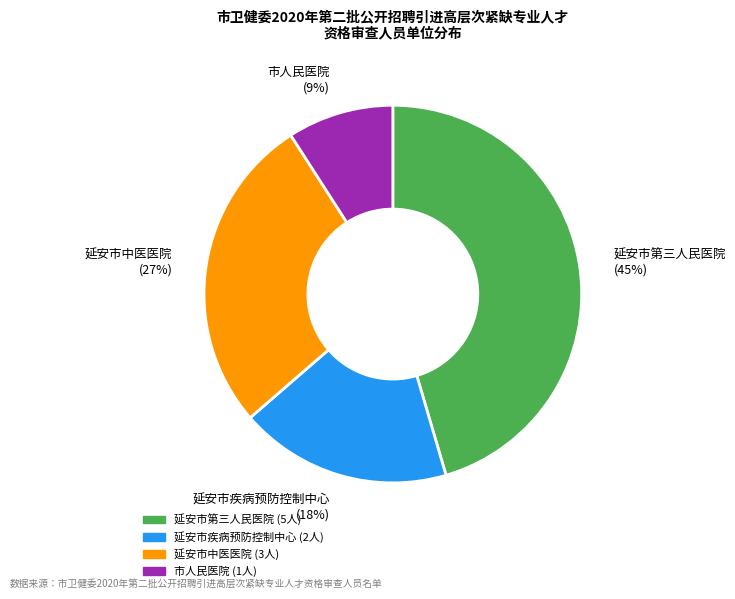

To the nearest percent, what is the combined percentage of 延安市疾病预防控制中心 and 市人民医院?

27%